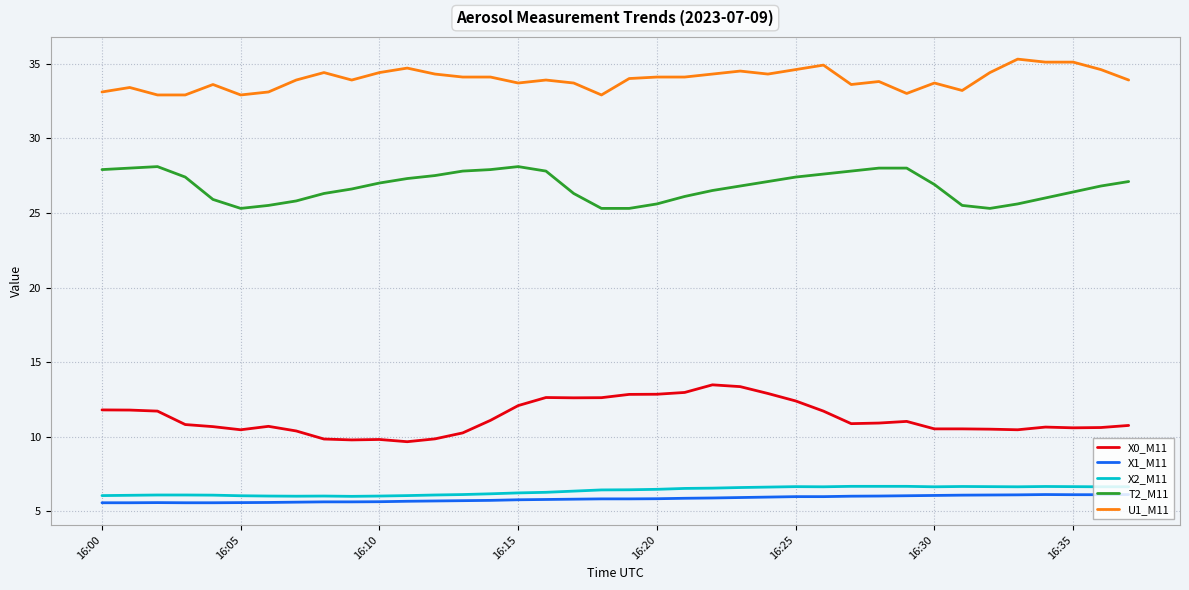

True or false: U1_M11 has more than 1 points higher than both neighbors.

True